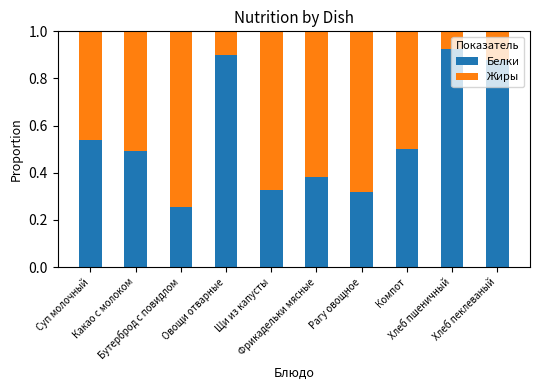

What is the sum of all Белки values?

5.5